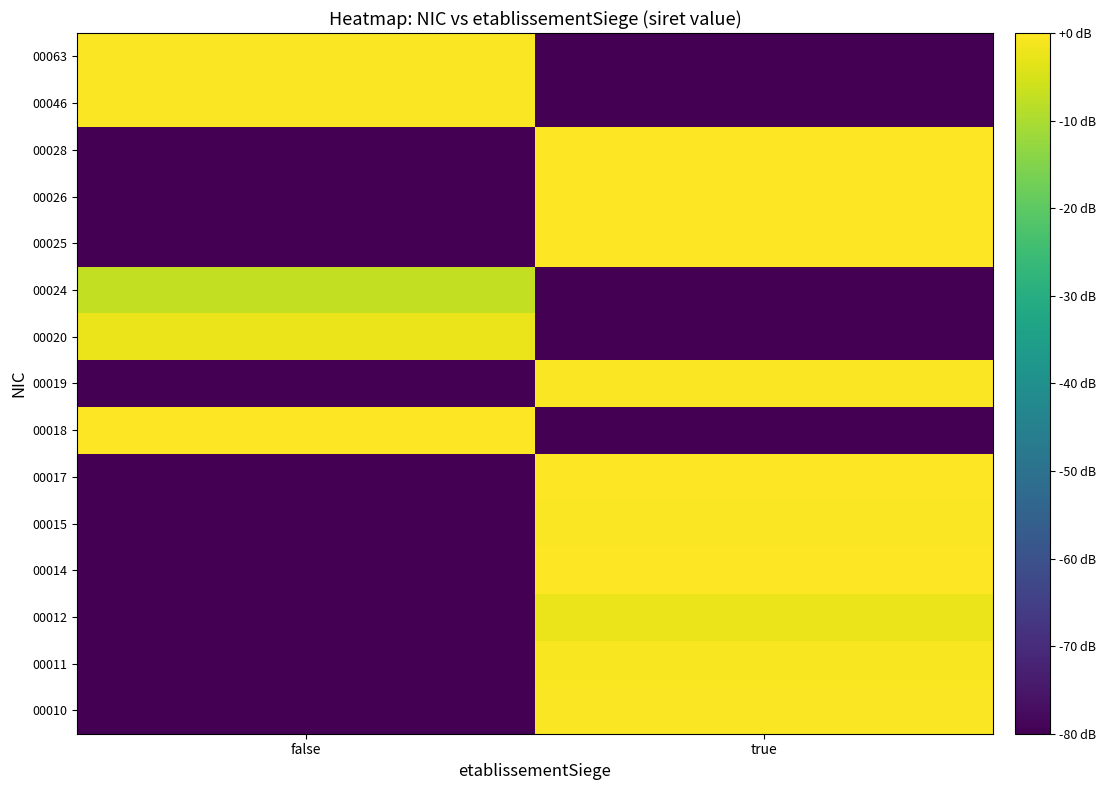

Reading left to right, transcribe all the data shown in this chart.

00010: false=-80.0	true=-0.6
00011: false=-80.0	true=-0.7
00012: false=-80.0	true=-2.2
00014: false=-80.0	true=-0.2
00015: false=-80.0	true=-0.6
00017: false=-80.0	true=-0.2
00018: false=-0.3	true=-80.0
00019: false=-80.0	true=-0.6
00020: false=-2.2	true=-80.0
00024: false=-7.2	true=-80.0
00025: false=-80.0	true=-0.0
00026: false=-80.0	true=-0.3
00028: false=-80.0	true=-0.3
00046: false=-0.5	true=-80.0
00063: false=-0.3	true=-80.0